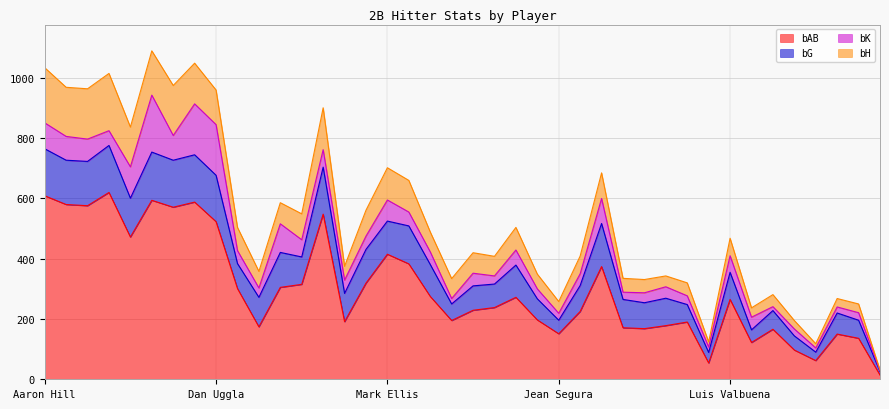

At which label is bK closest to 95?

Tyler Greene